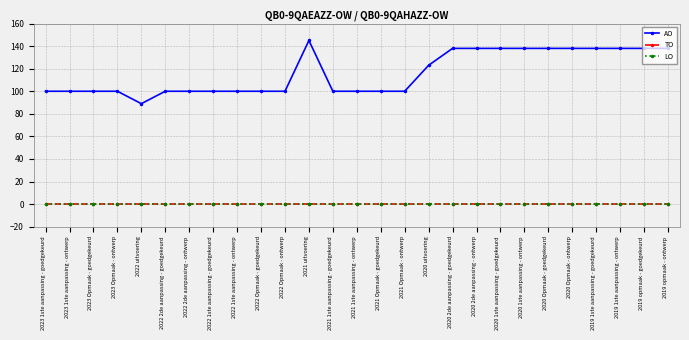

Does the chart have visible grid lines?

Yes